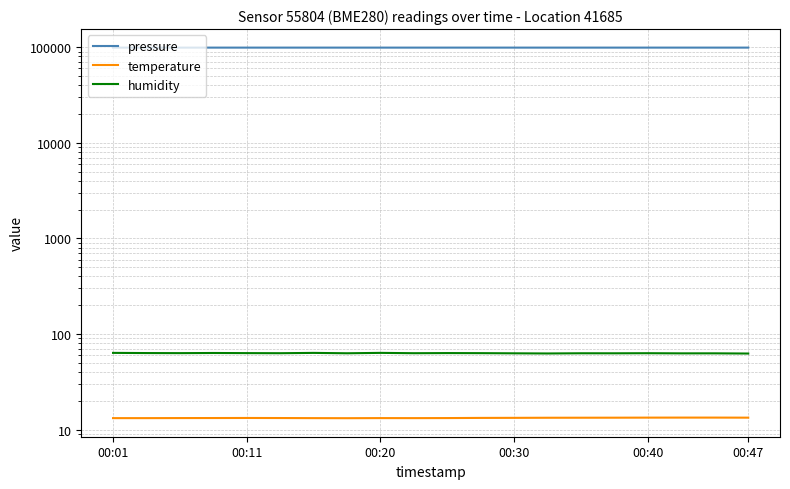

What is the sum of all pressure values?

1978302.6